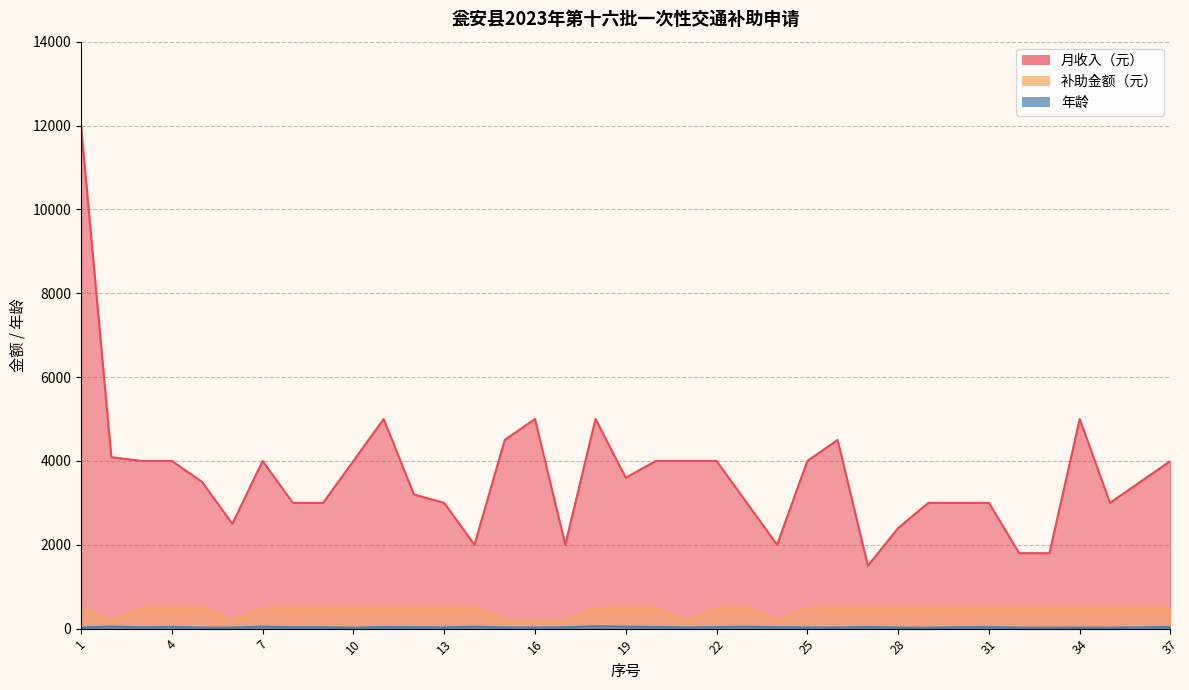

What is the difference between the 月收入（元） values at 15 and 1?

7500